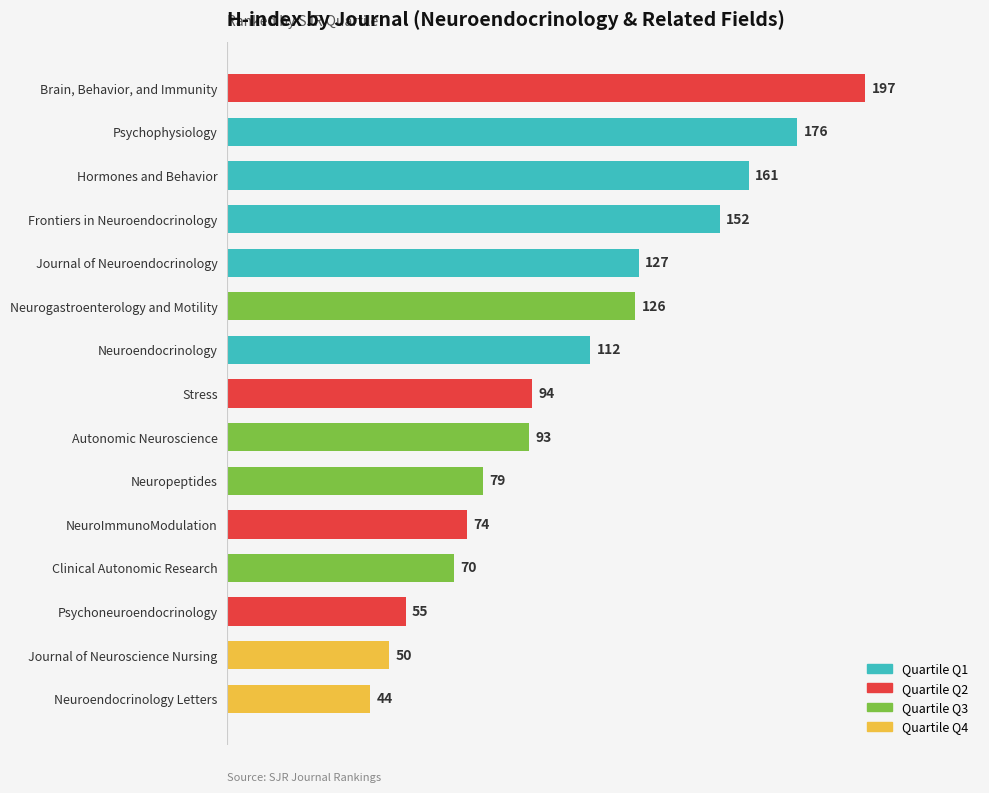

Reading top to bottom, extract all data points from this chart.

Brain, Behavior, and Immunity=197	Psychophysiology=176	Hormones and Behavior=161	Frontiers in Neuroendocrinology=152	Journal of Neuroendocrinology=127	Neurogastroenterology and Motility=126	Neuroendocrinology=112	Stress=94	Autonomic Neuroscience=93	Neuropeptides=79	NeuroImmunoModulation=74	Clinical Autonomic Research=70	Psychoneuroendocrinology=55	Journal of Neuroscience Nursing=50	Neuroendocrinology Letters=44